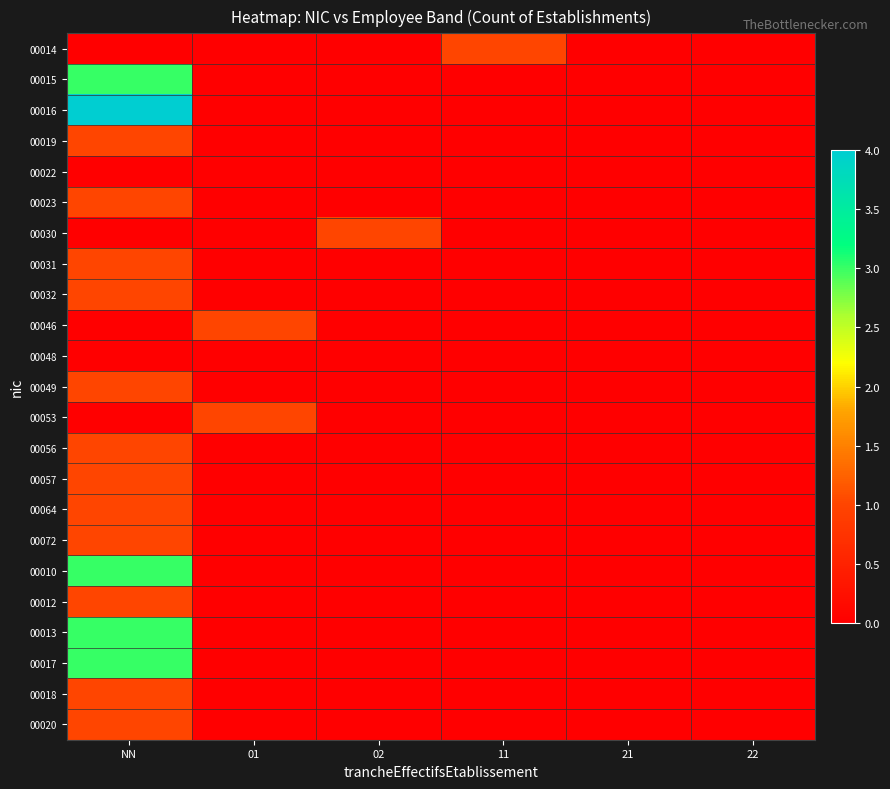

Which series has the largest total across all categories?

00016